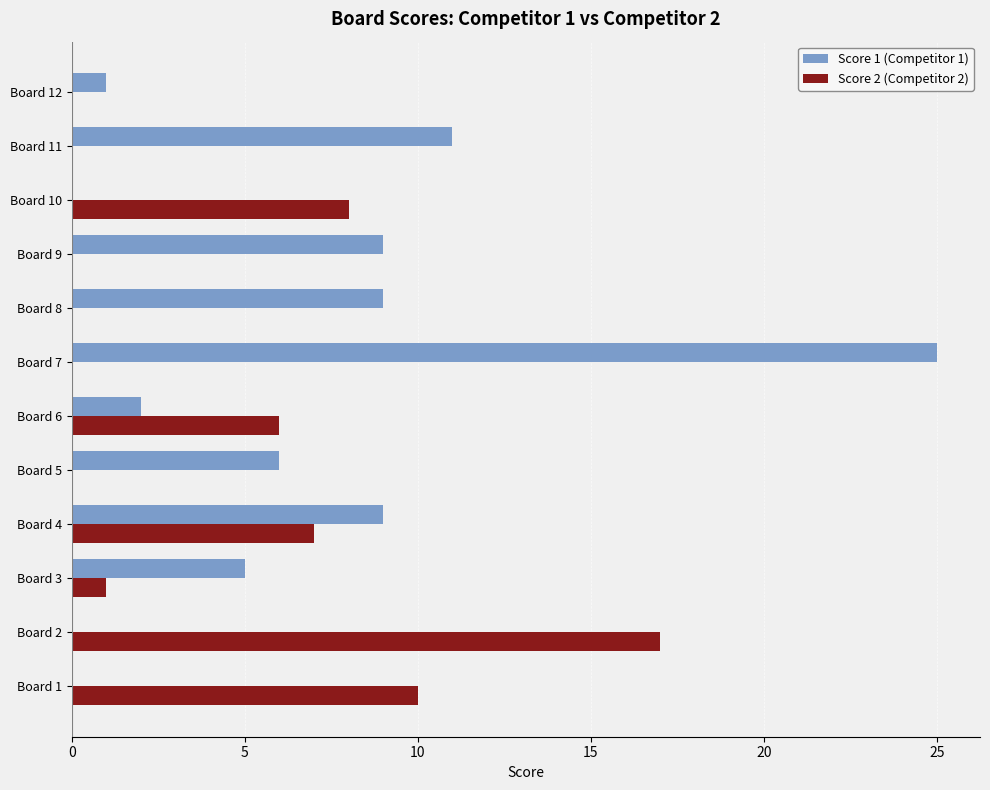

Between Board 3 and Board 7, which series saw the biggest shift?

Score 1 (Competitor 1)